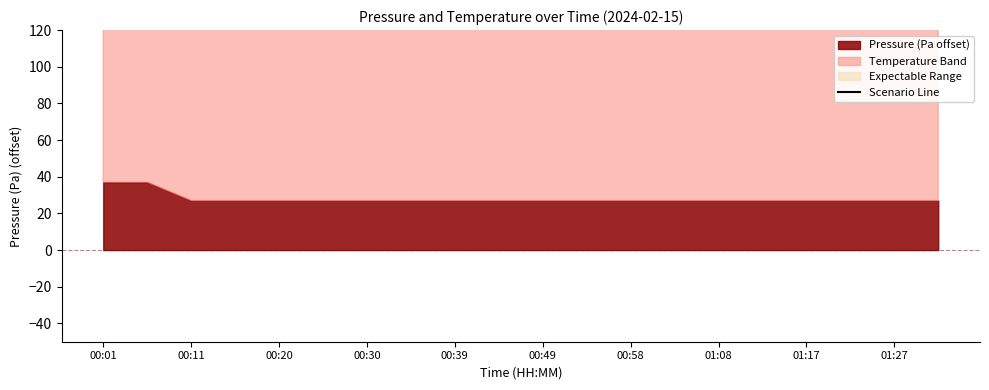

Where is the data nearest to the value 357?

00:11